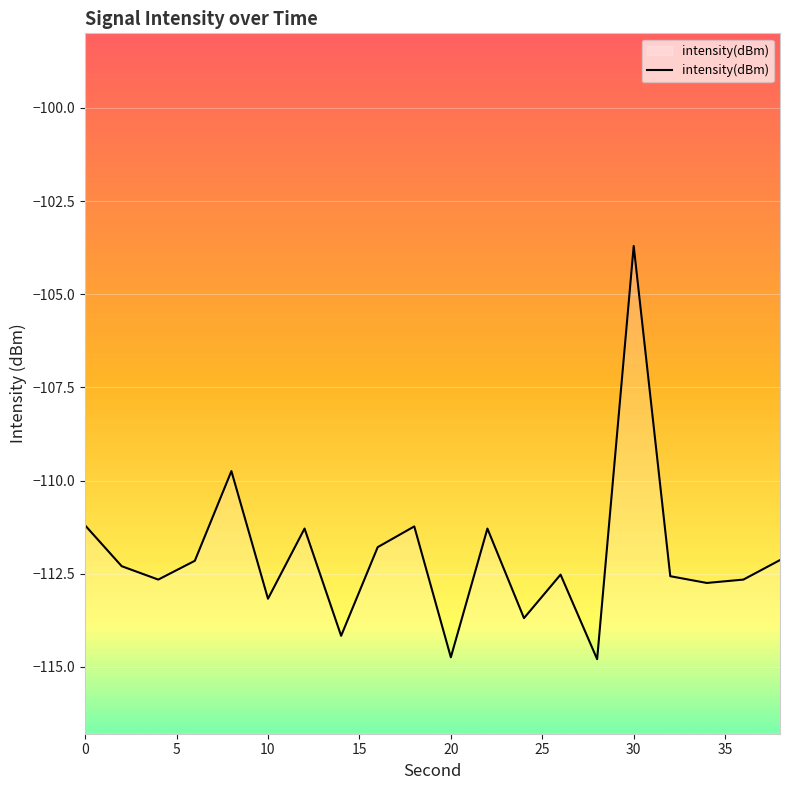

What is the greatest value displayed?

-103.7